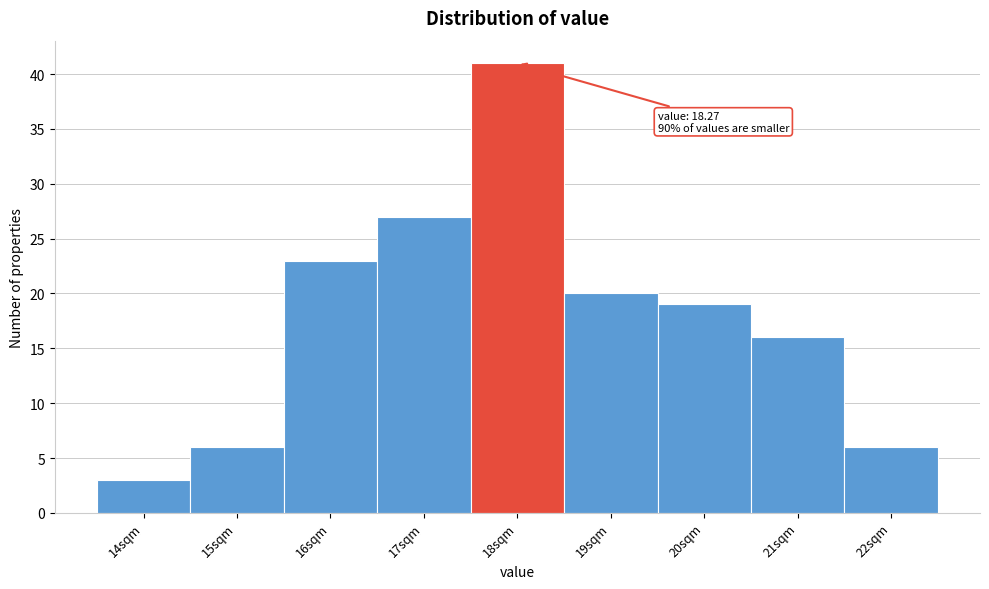

Reading right to left, transcribe all the data shown in this chart.

6	16	19	20	41	27	23	6	3